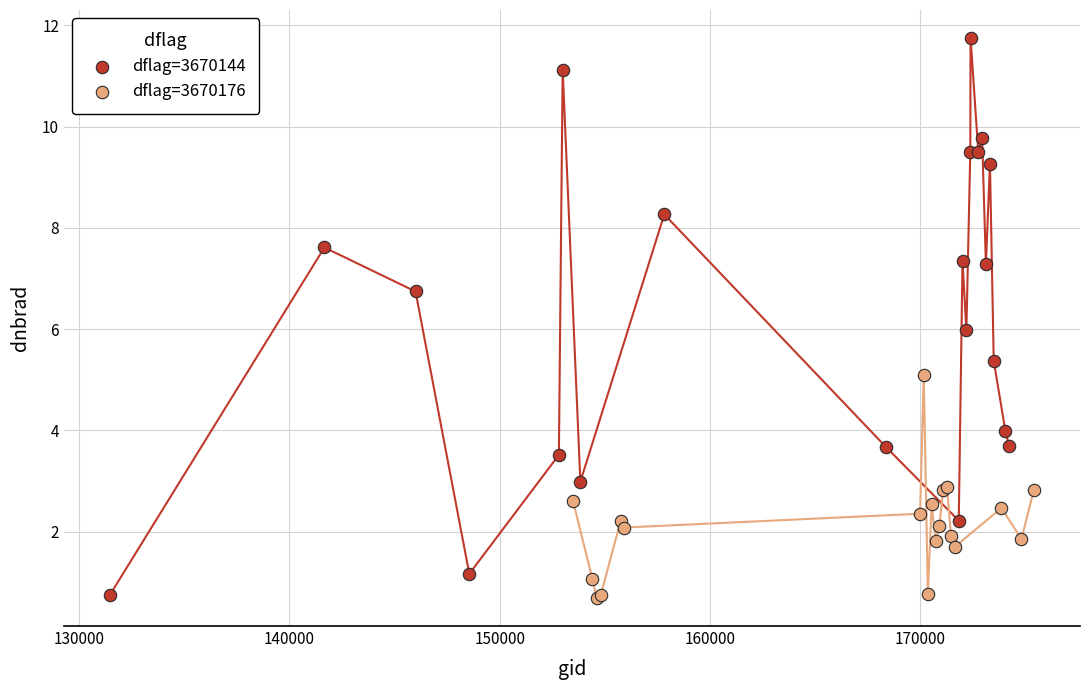

Which series has the largest Y range (max minus min)?

dflag=3670144